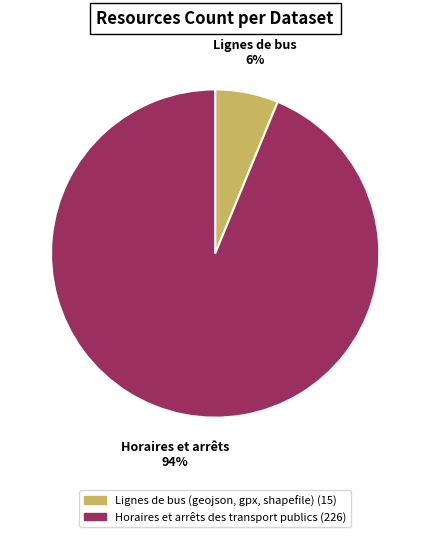

Is Horaires et arrêts des transport publics the majority of the pie?

Yes